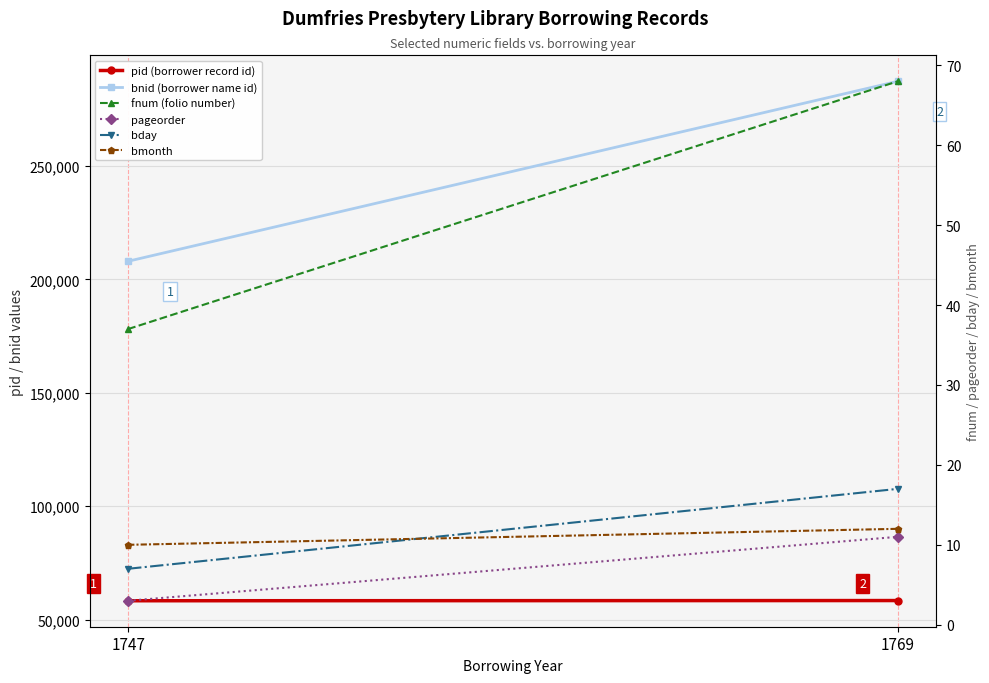

What value does the pageorder series have at 1747?

3